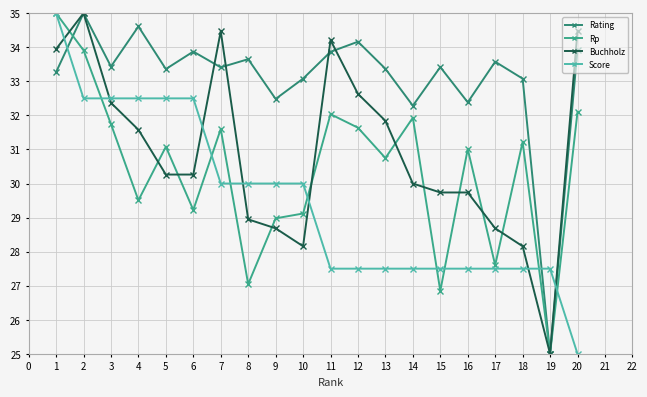

What is the total value across all series at 9?

120.1